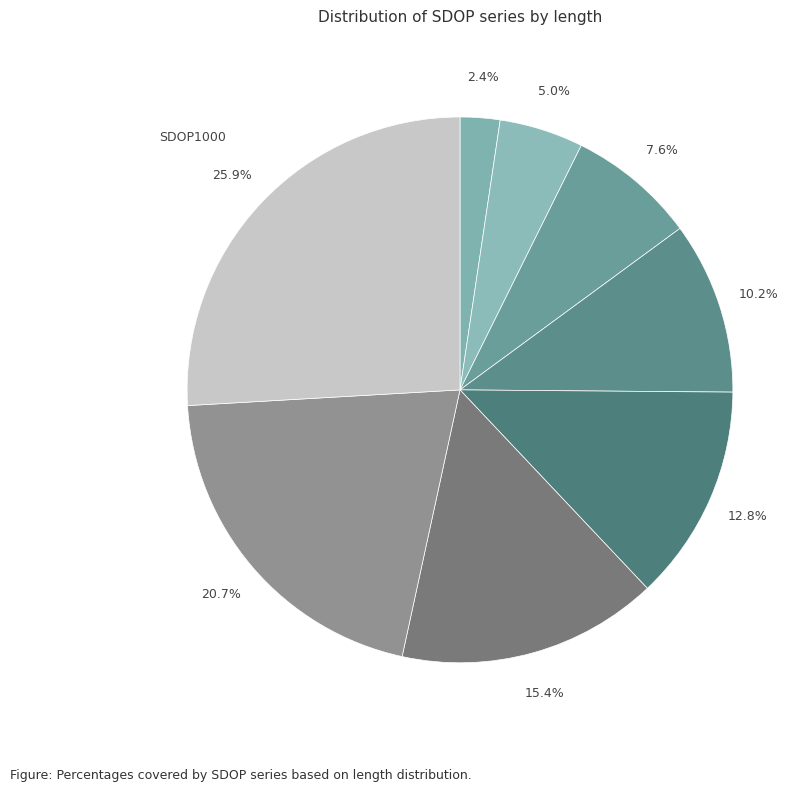

How many segments does this pie chart have?

8